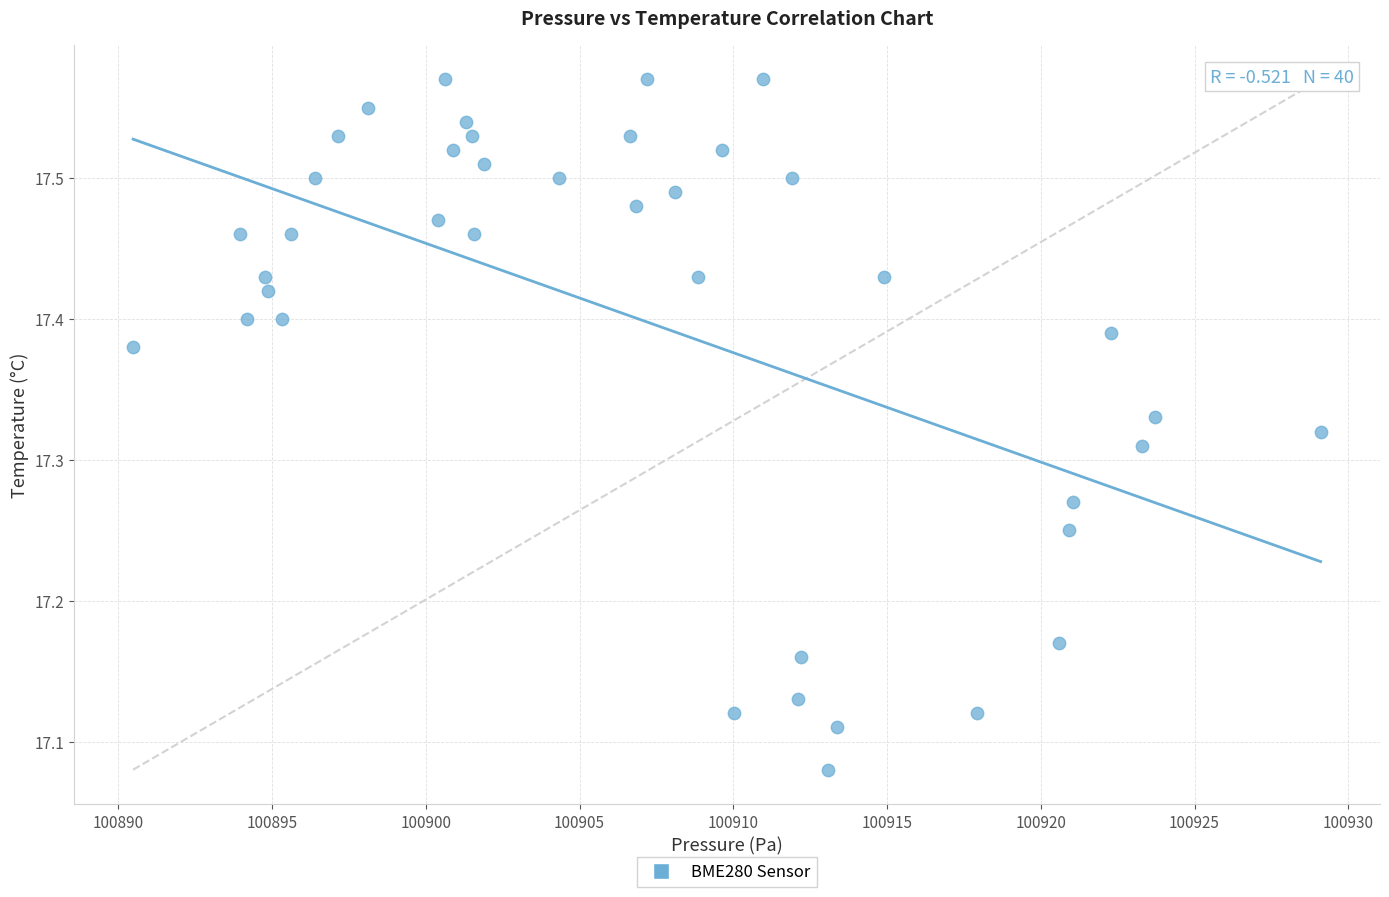

What is the range of X values (max minus min)?

38.6